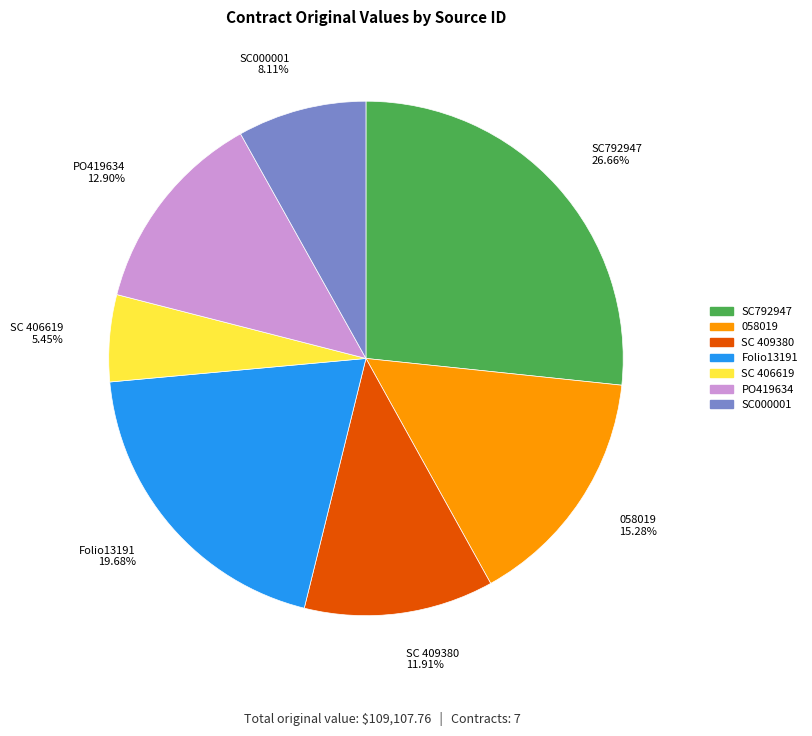

Which category has the biggest portion of the pie?

SC792947